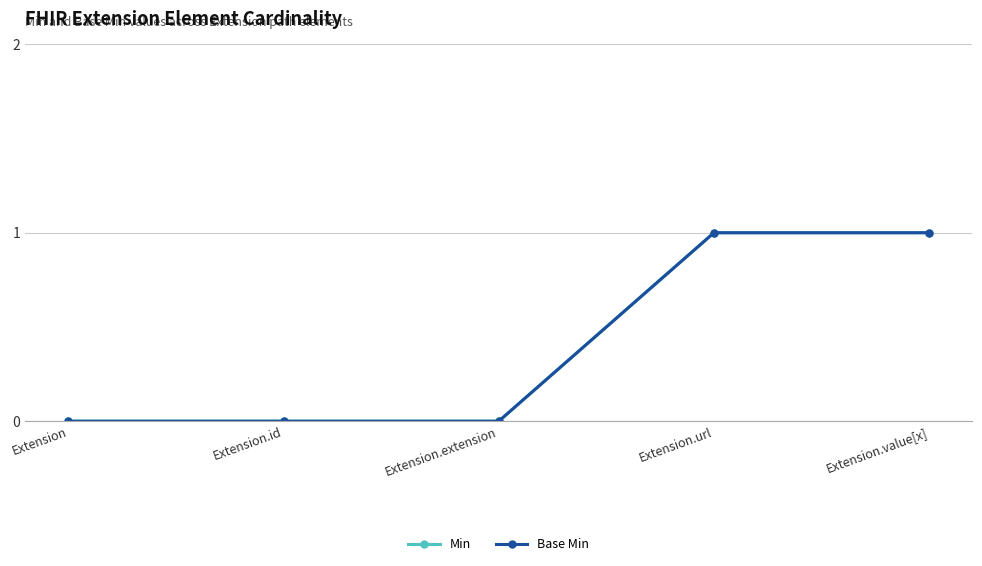

True or false: Min and Base Min intersect in this chart.

False